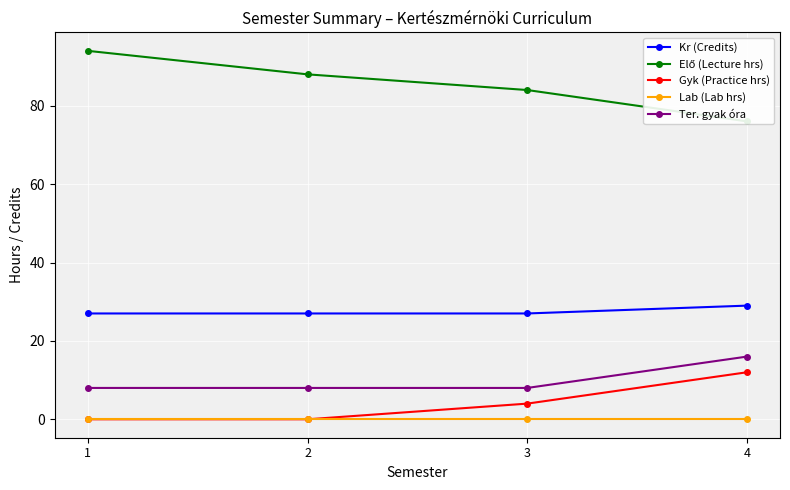

True or false: Gyk (Practice hrs) and Kr (Credits) intersect in this chart.

False